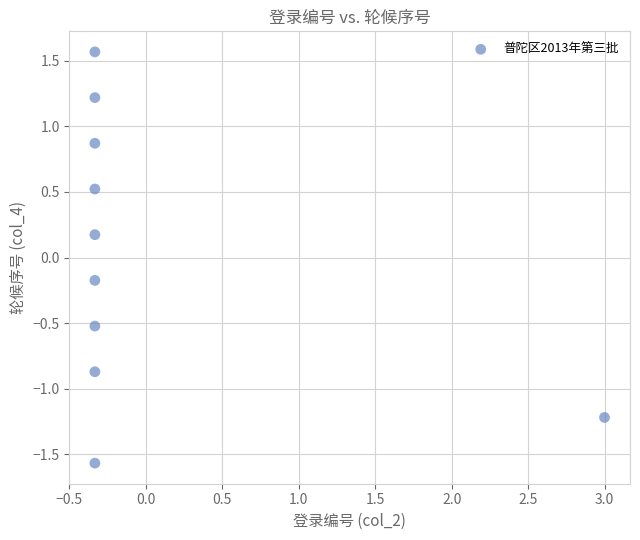

What is the range of Y values (max minus min)?

3.1